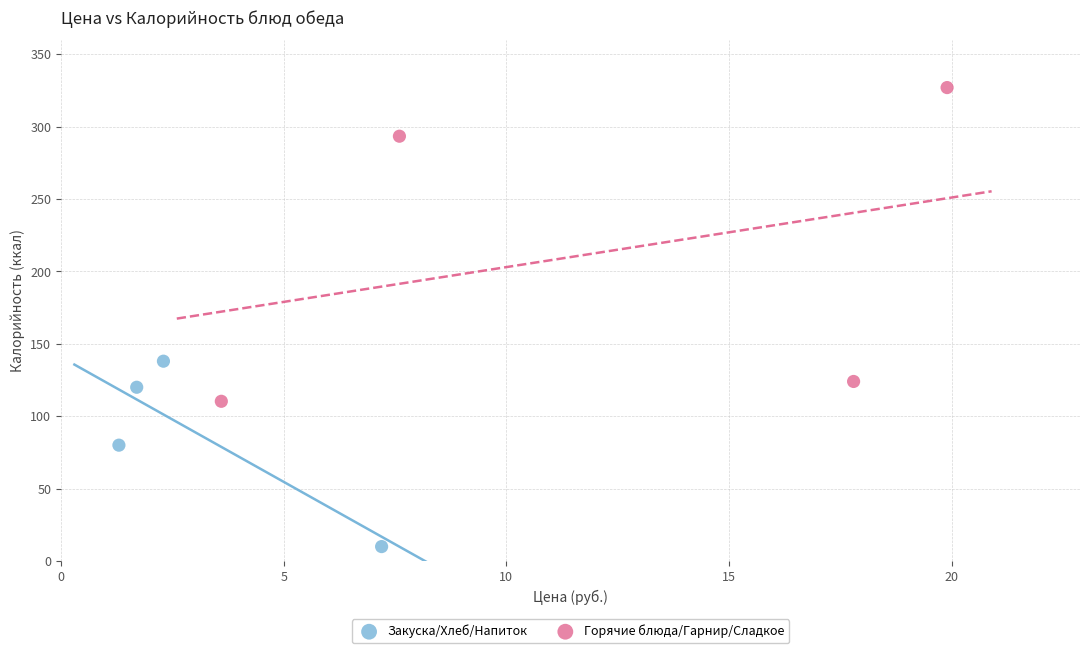

Which series has the widest spread of Y values?

Горячие блюда/Гарнир/Сладкое